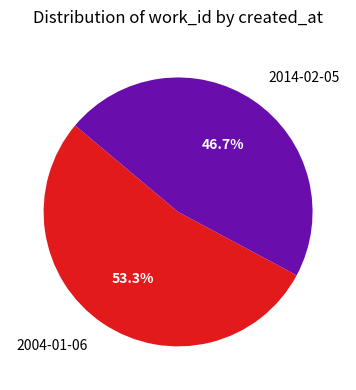

True or false: 2014-02-05 accounts for 61% of the total.

False